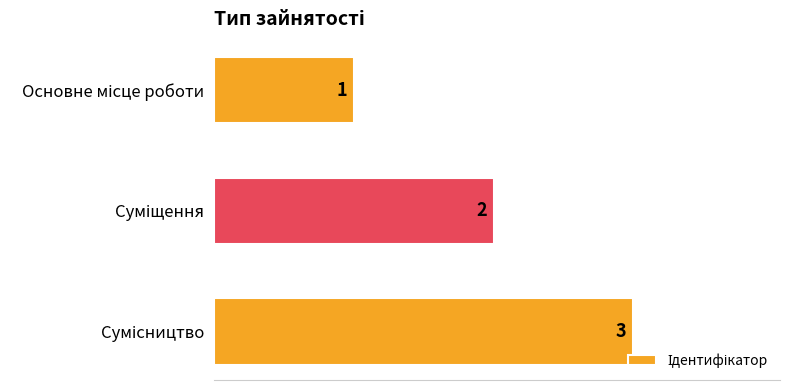

How many categories are shown in the chart?

3